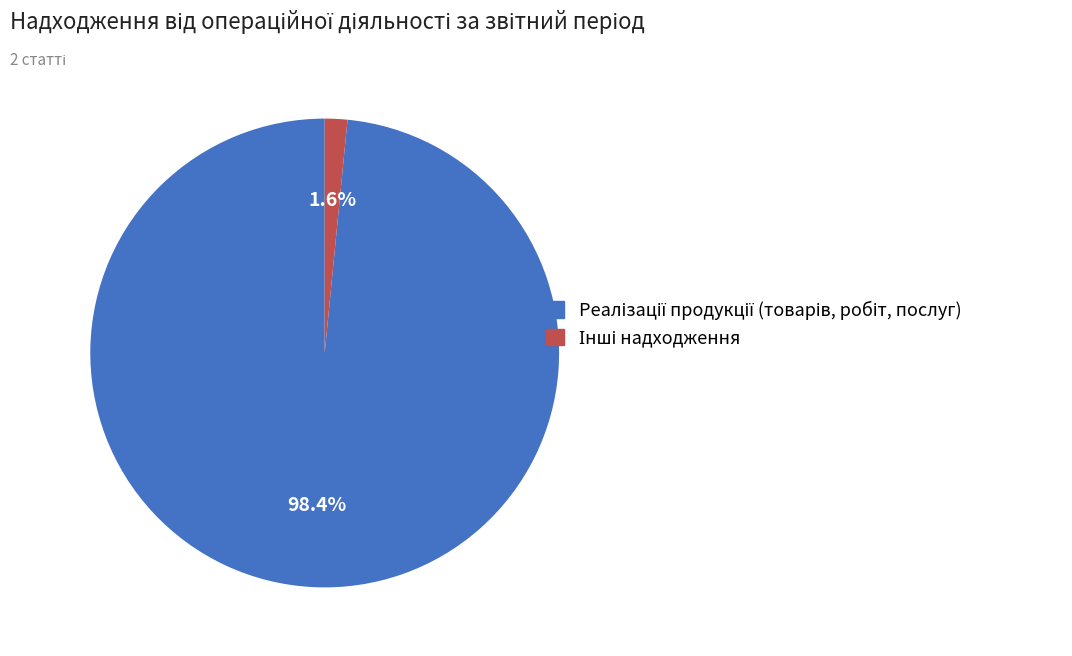

Does any single category account for the majority?

Yes